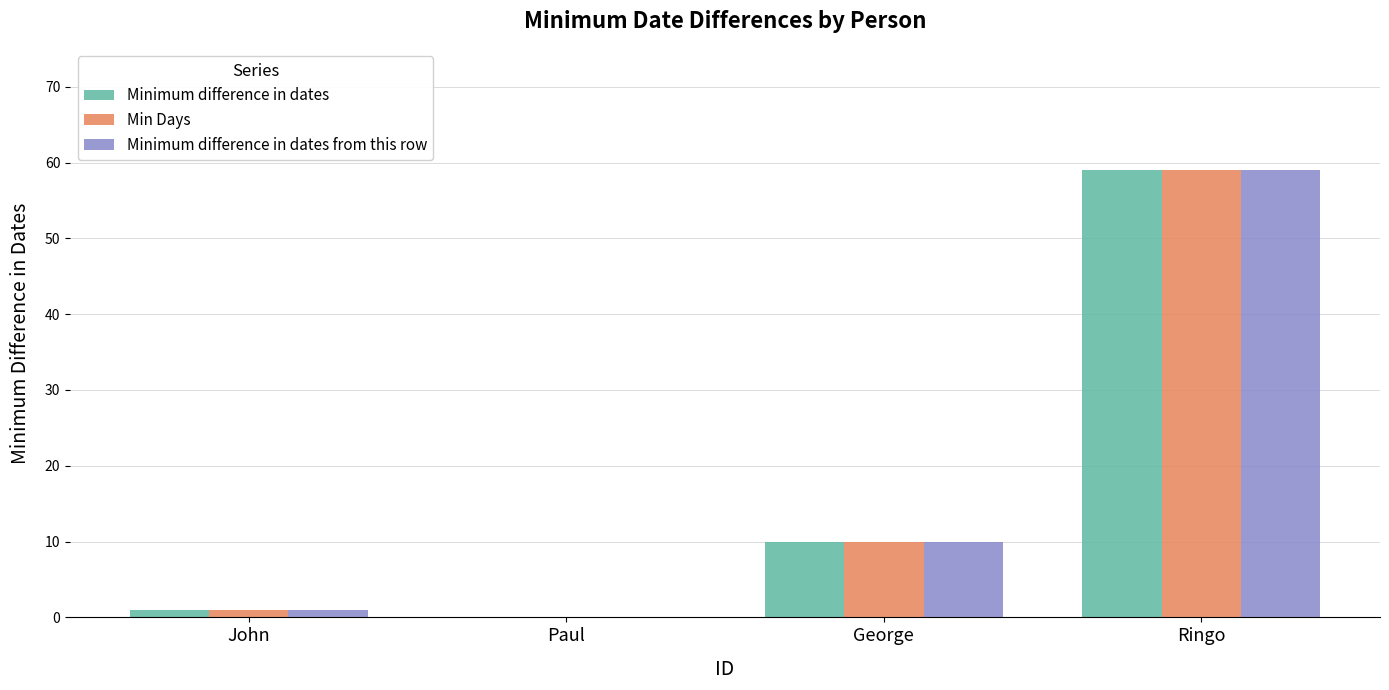

Which category has the highest value in the Min Days series?

Ringo